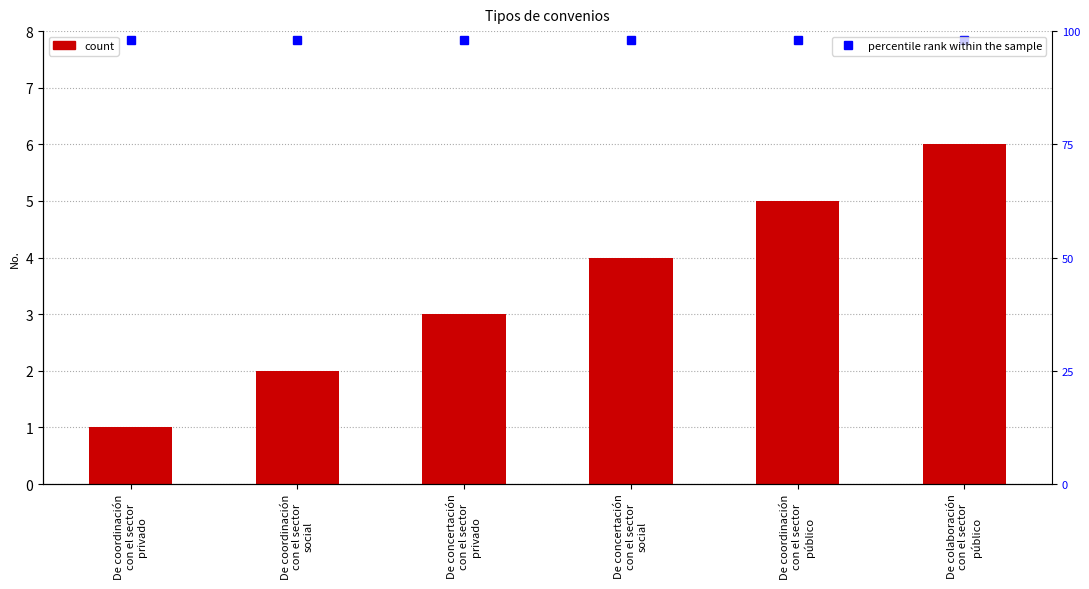

Where does the data first go above 4?

De coordinación
con el sector
público